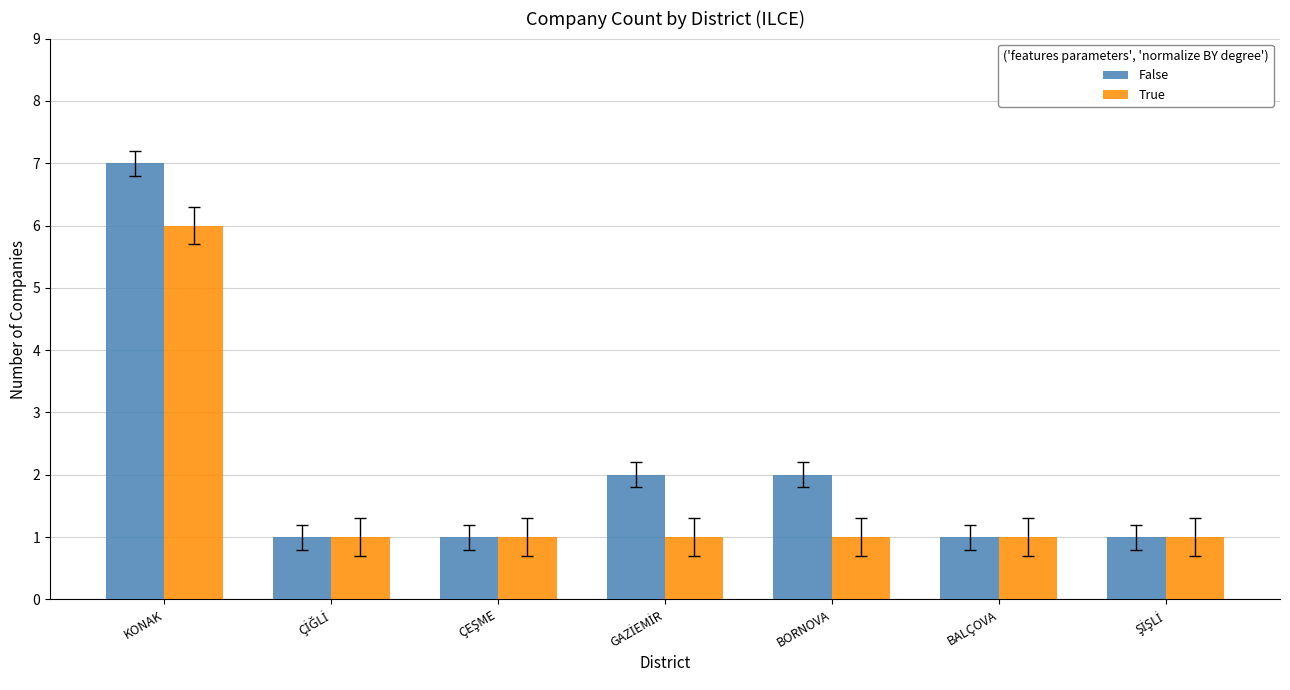

What position from the left is BALÇOVA?

6